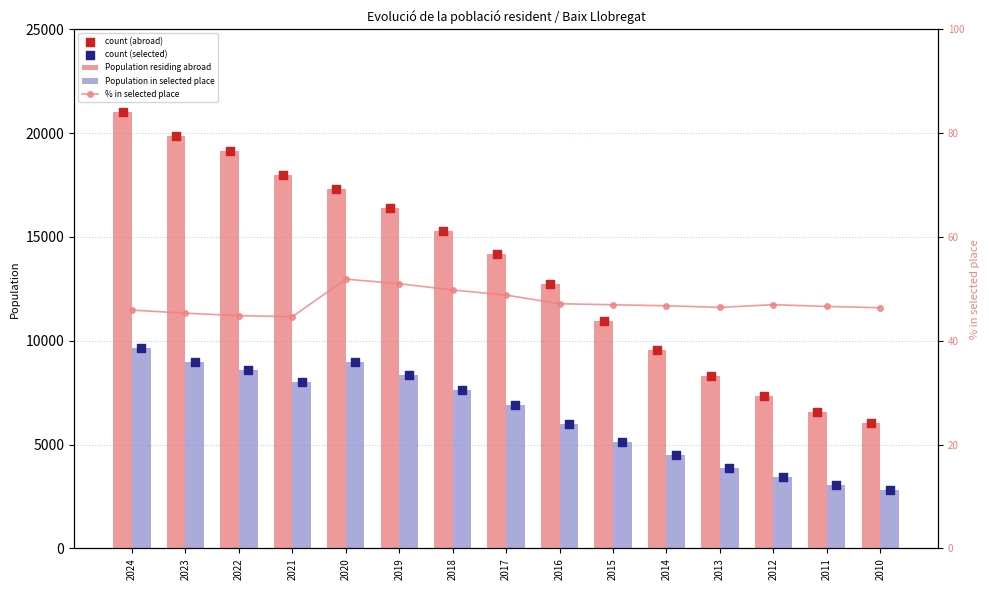

What are all the series names shown in the legend?

Population residing abroad, Population in selected place, count (abroad), count (selected), % in selected place